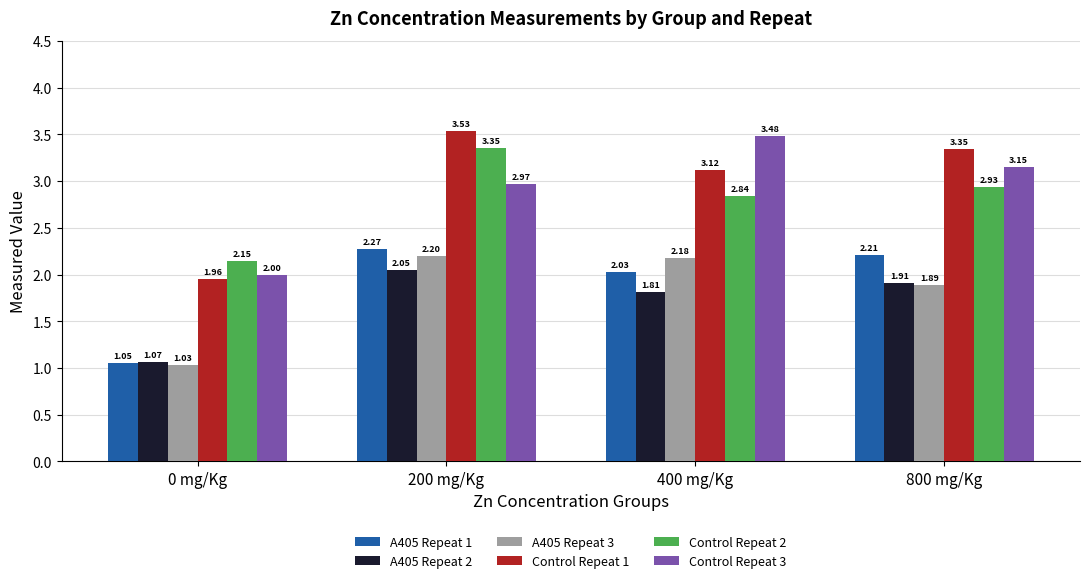

What is the sum of the A405 Repeat 3 values at 400 mg/Kg and 200 mg/Kg?

4.4